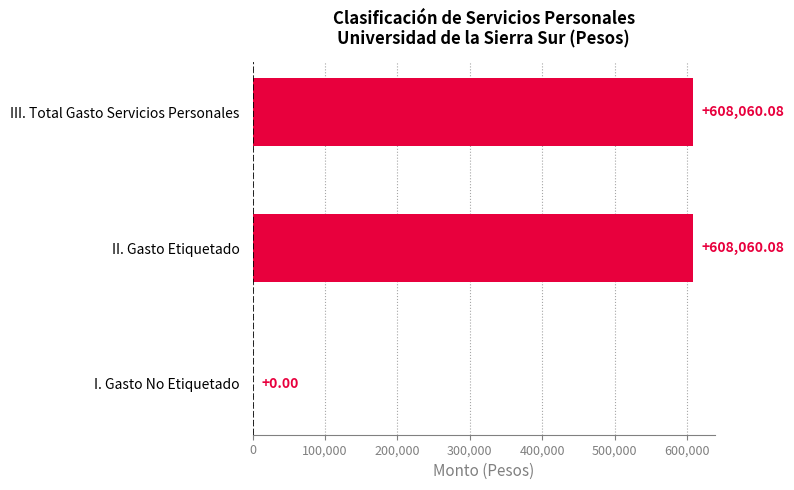

Does the chart contain stacked bars?

No